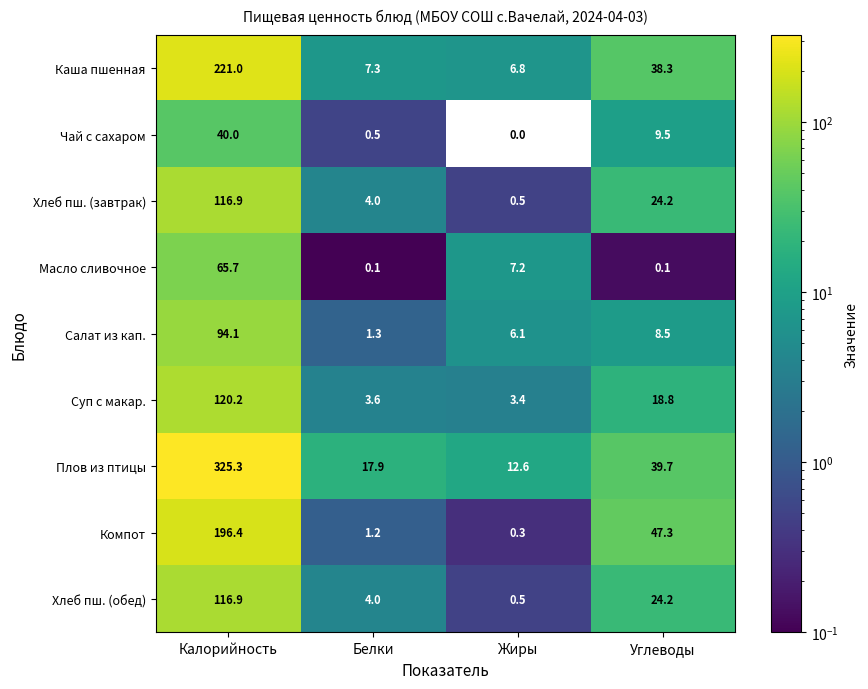

What is the total value across all series at Жиры?

37.4